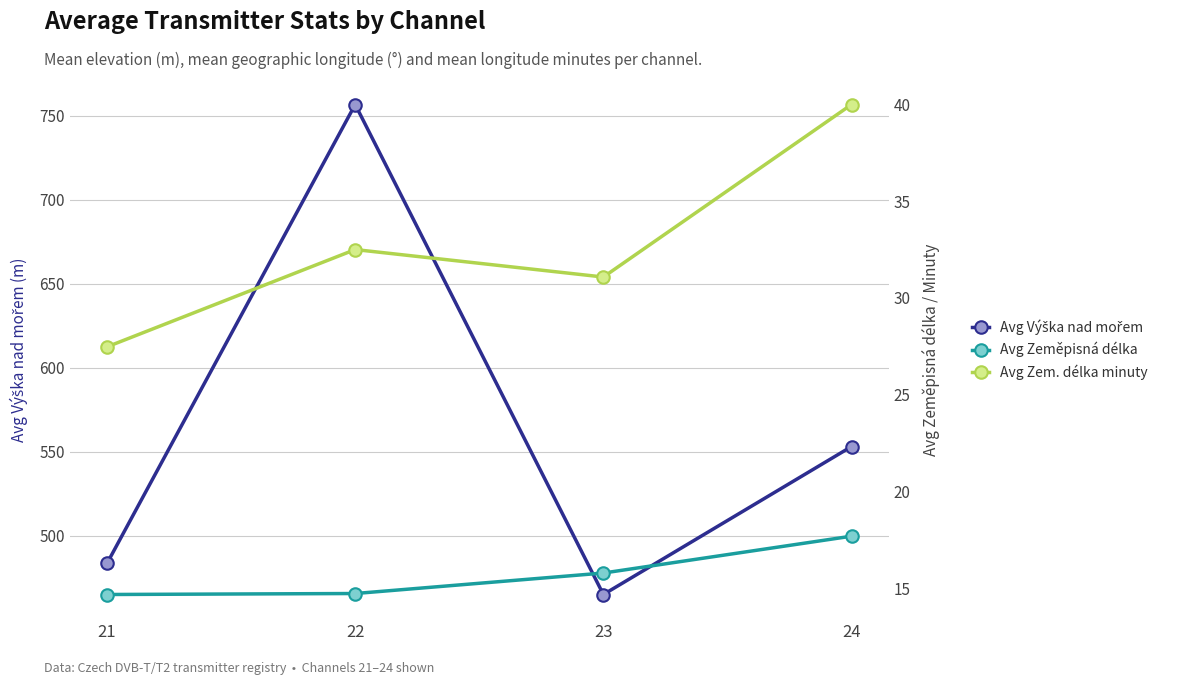

True or false: Avg Zeměpisná délka and Avg Zem. délka minuty intersect in this chart.

False